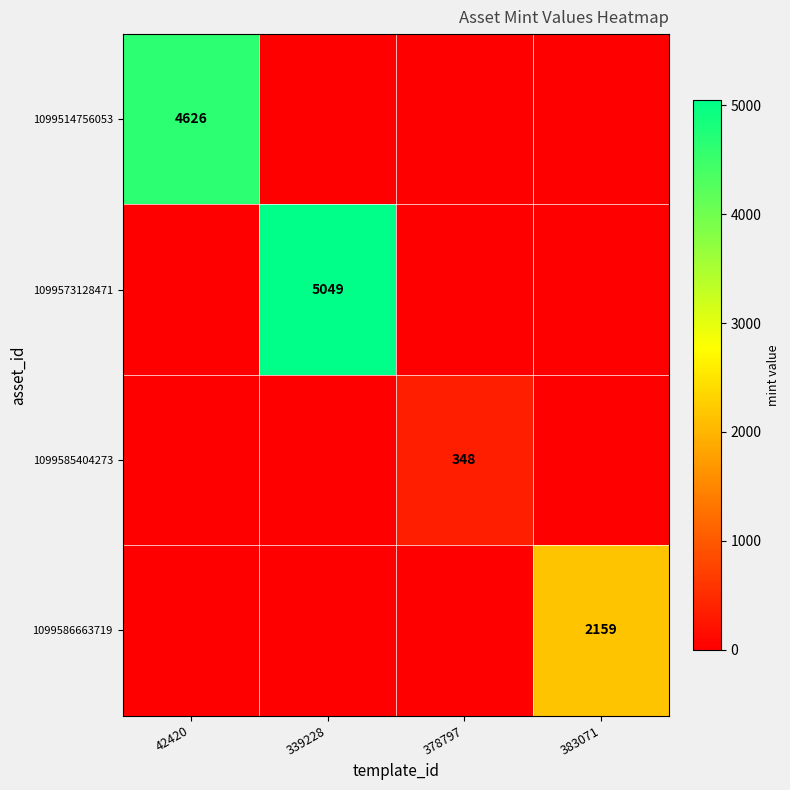

True or false: 1099514756053 has a value of 1513 at 42420.

False